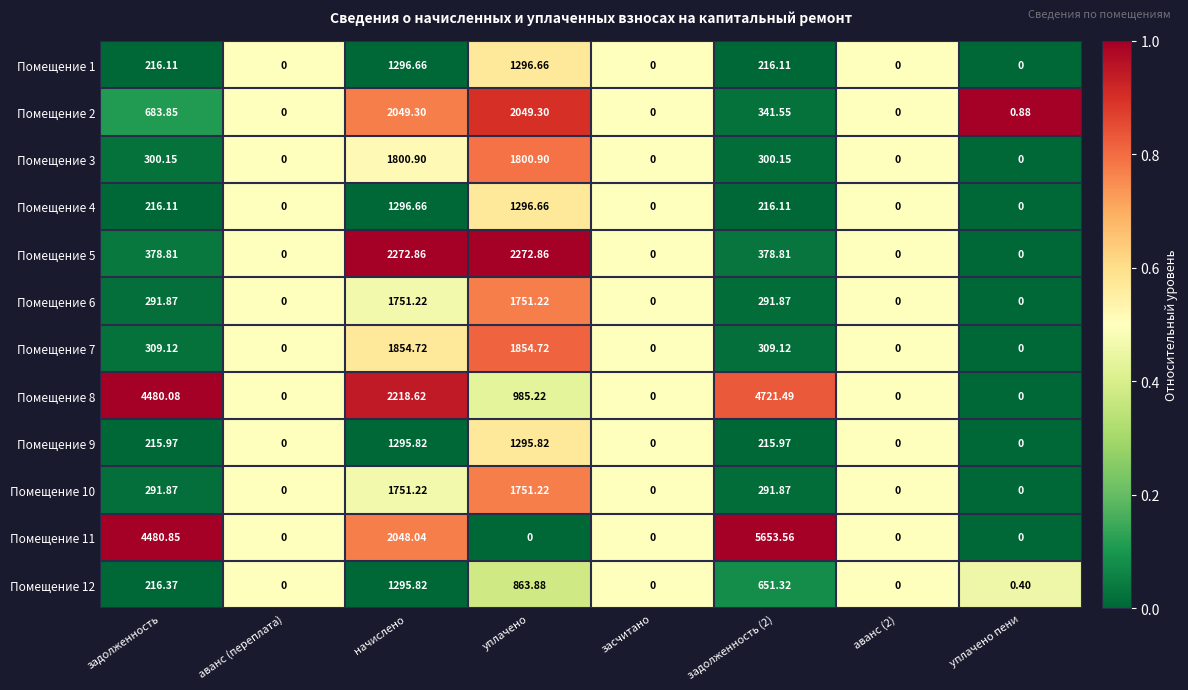

At which category is the sum across all series the highest?

начислено